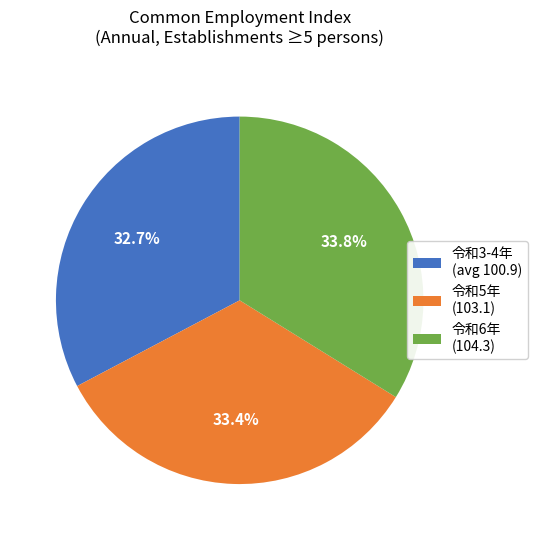

Does 令和6年 (104.3) represent more than half of the total?

No